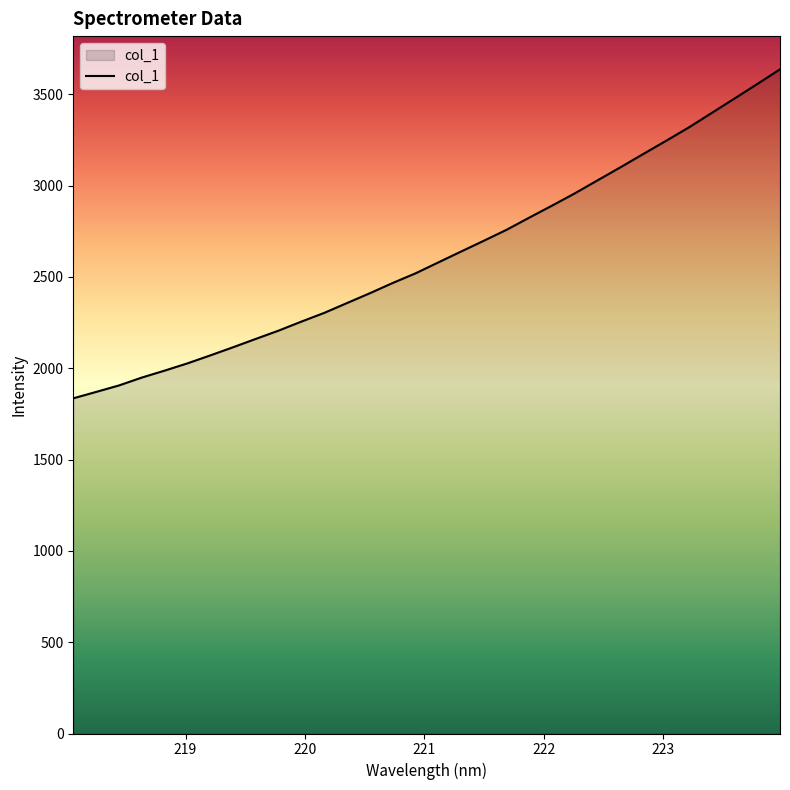

How many distinct data groups are displayed?

1